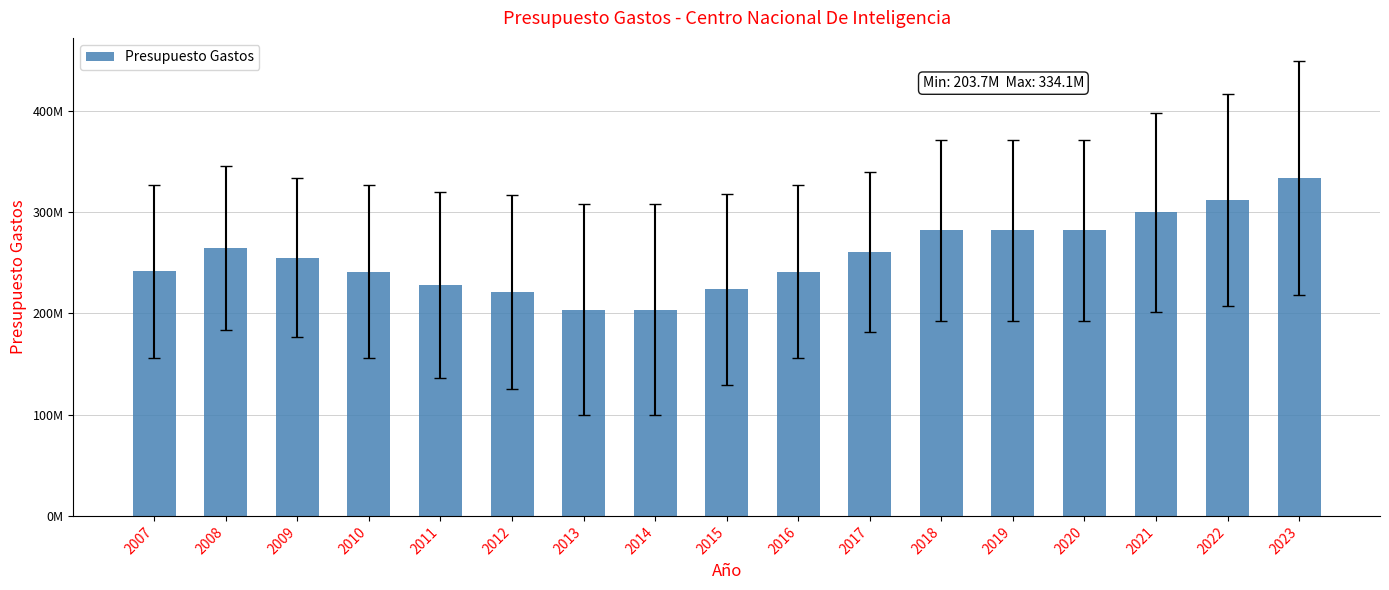

Does the chart contain stacked bars?

No